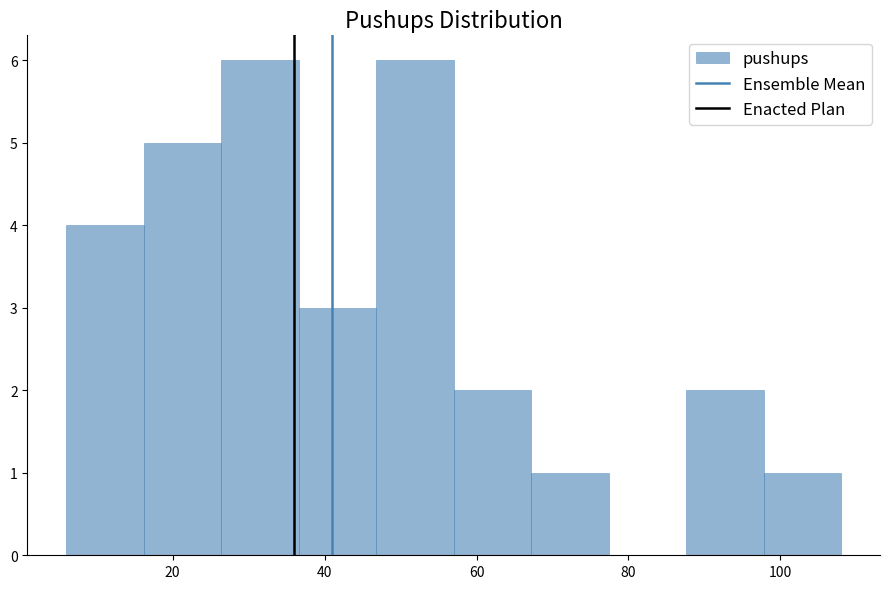

Reading left to right, list every bar in this chart as the range it spans on the x-axis followed by its height. Neither the bar edges nor the heights are printed on the chart, so give them approximately, as read against the axes.

6.0 to 16.2: 4
16.2 to 26.4: 5
26.4 to 36.6: 6
36.6 to 46.8: 3
46.8 to 57.0: 6
57.0 to 67.2: 2
67.2 to 77.4: 1
77.4 to 87.6: 0
87.6 to 97.8: 2
97.8 to 108.0: 1